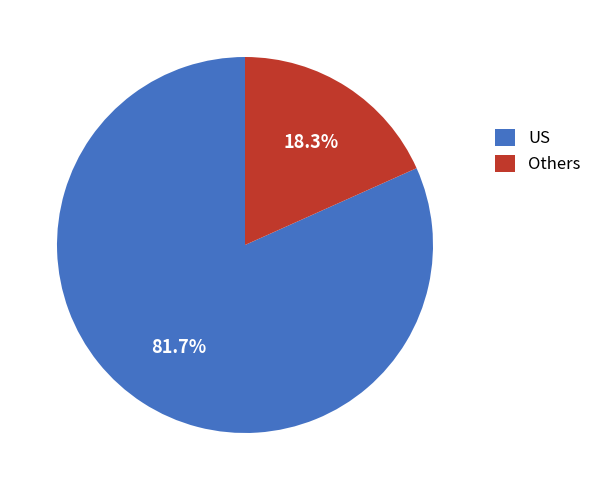

To the nearest percent, what is the difference between the largest and smallest slice percentages?

63%